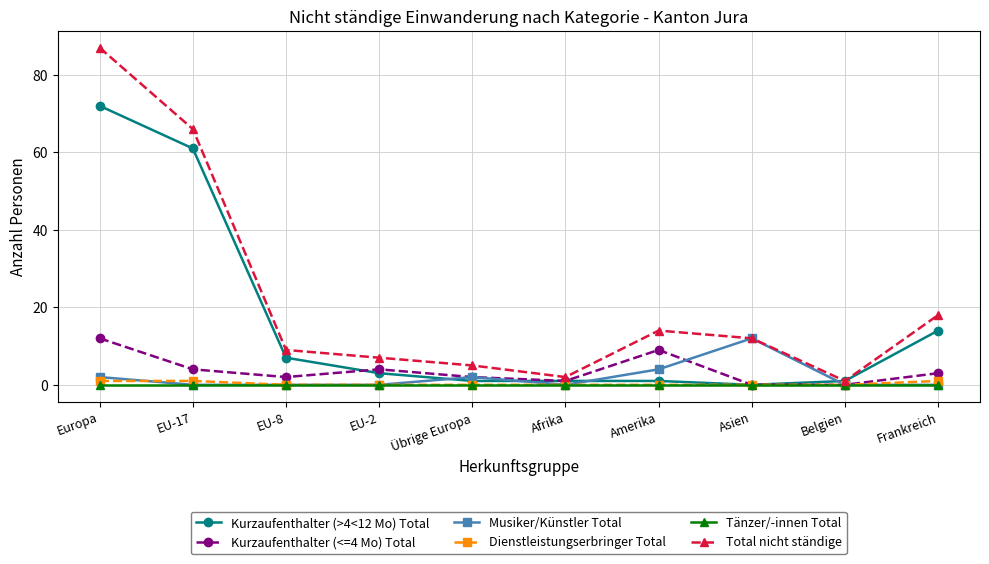

Does the chart have visible grid lines?

Yes